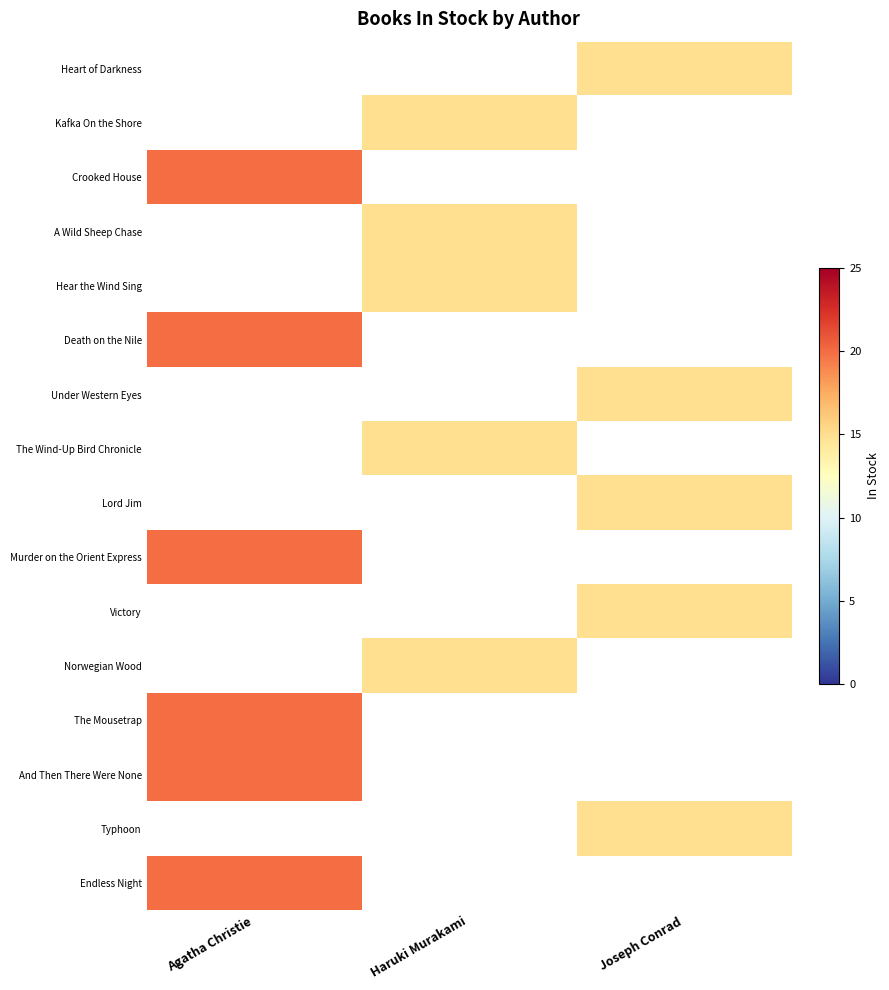

List the labels in order of The Wind-Up Bird Chronicle value, smallest first.

Agatha Christie, Haruki Murakami, Joseph Conrad